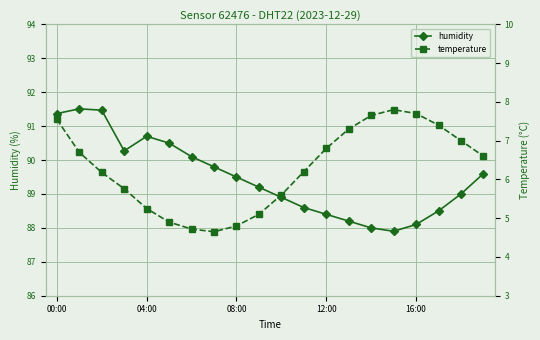

What is the total value across all series at 15?

95.7